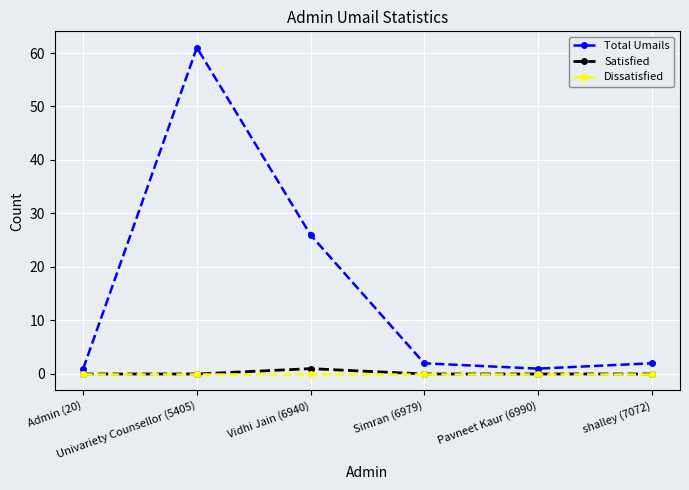

Rank the series by their maximum value, from lowest to highest.

Dissatisfied, Satisfied, Total Umails